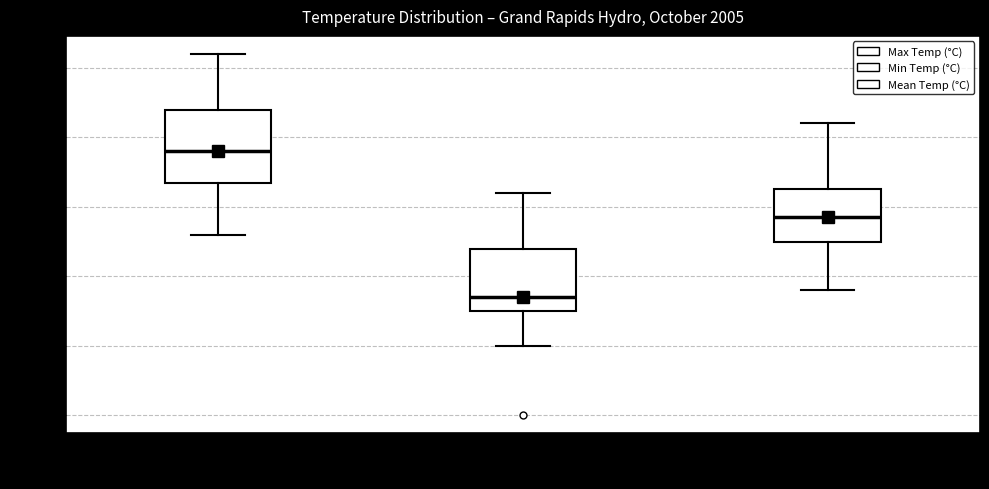

Which box is the tallest, from its lower edge to its upper edge?

Max Temp (°C)